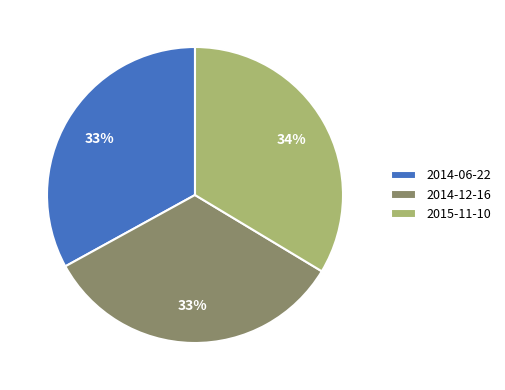

To the nearest percent, what portion does 2015-11-10 represent?

34%